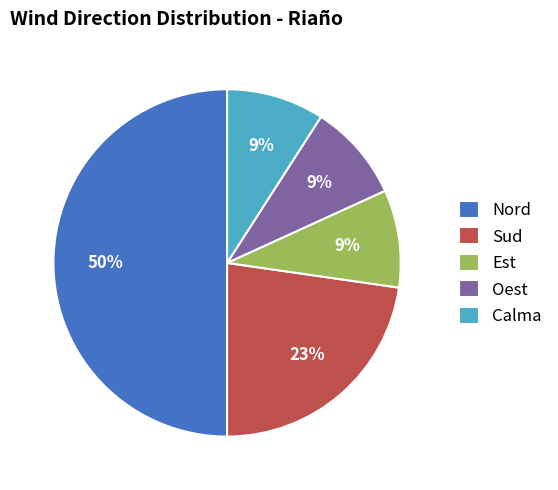

Does Sud account for over 50% of the chart?

No